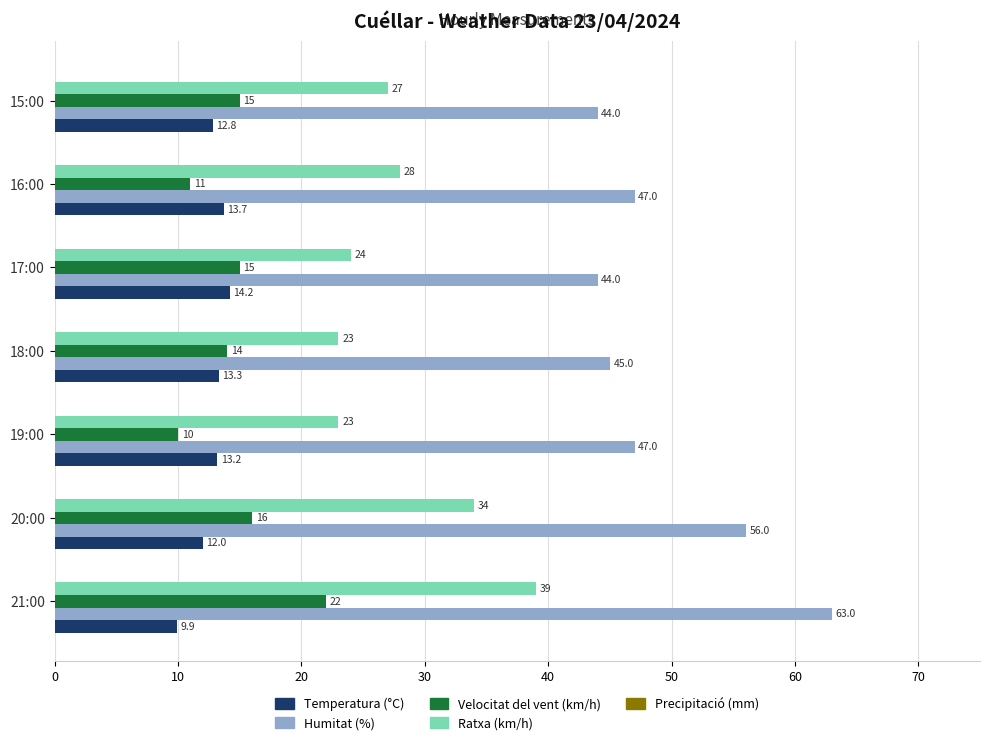

Which series has the widest spread of values?

Humitat (%)